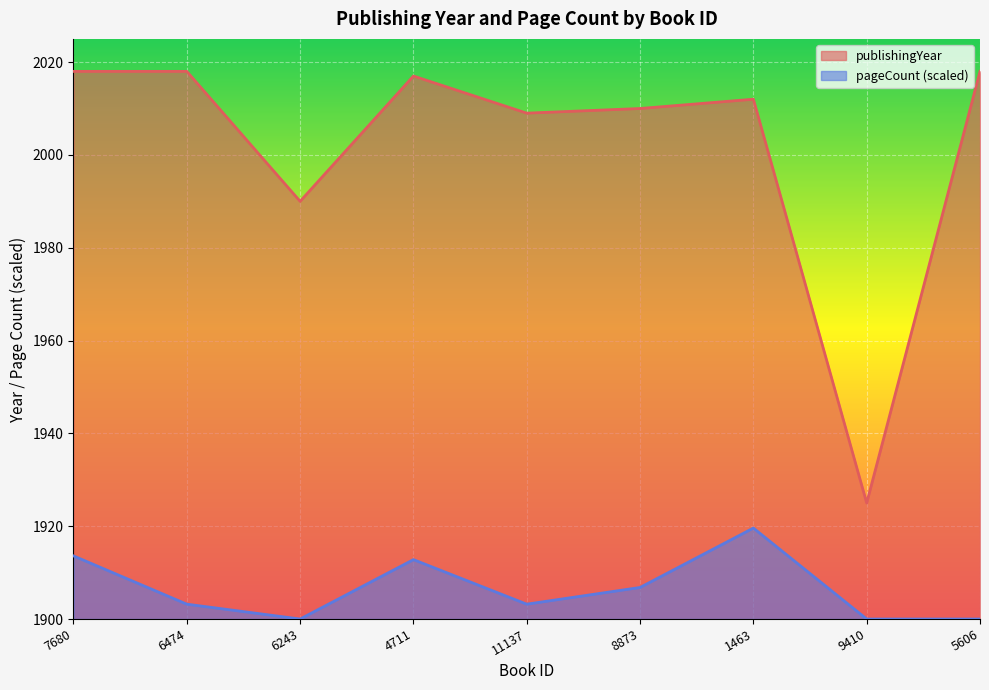

At which category is the sum across all series the highest?

7680